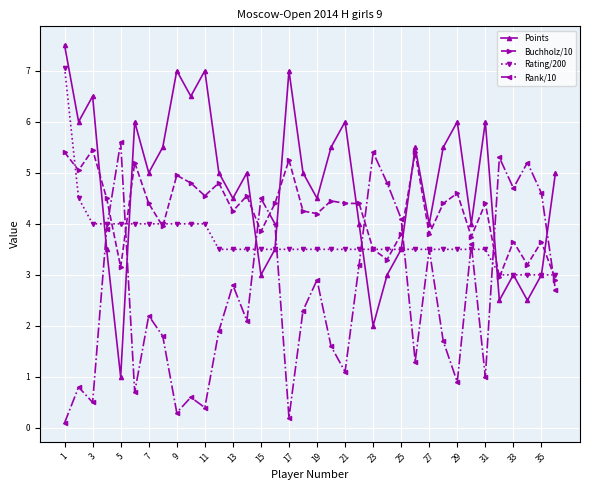

Rank the series by their average value, from highest to lowest.

Points, Buchholz/10, Rating/200, Rank/10